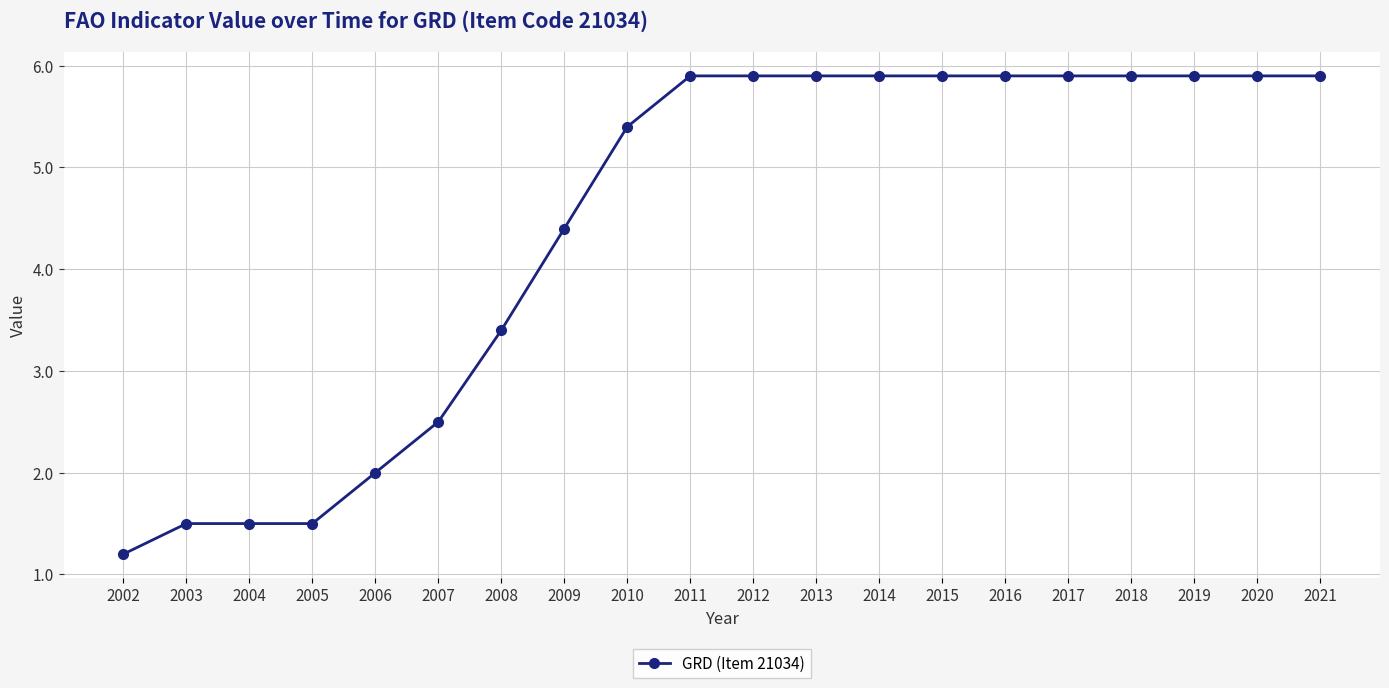

What is the sum of the values at 2020 and 2004?

7.4